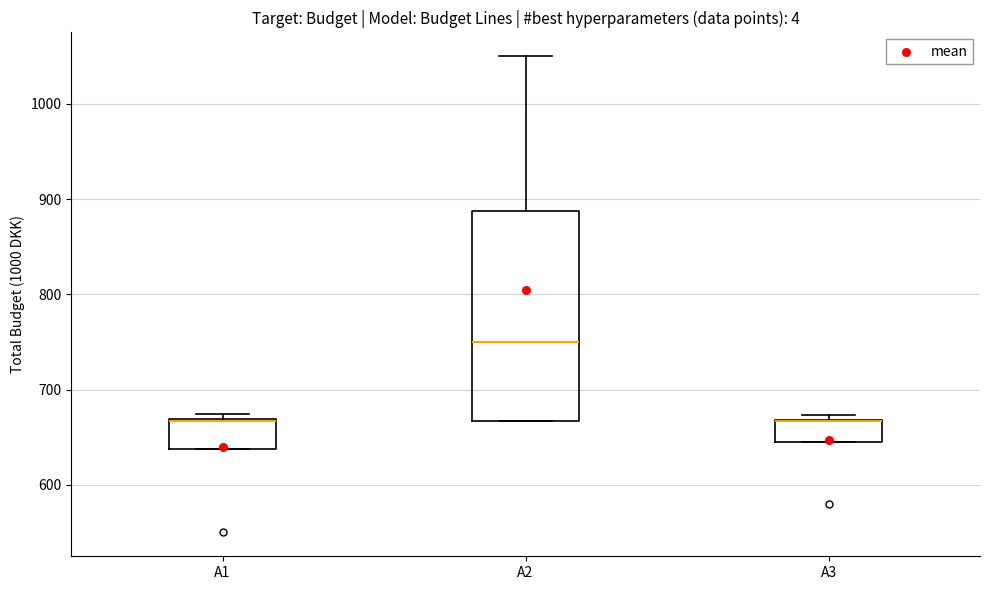

Reading left to right, transcribe this box plot: for each box, give where its median line is, the range the box spans, and where its two whiskers end, as read against the y-axis. The values are not printed on the chart, so give them approximately, as read against the axis.

A1: median 670 (drawn on the box's upper edge), box 640 to 670, whiskers 640 to 670 (just above the box's upper edge)
A2: median 750, box 670 to 890, whiskers 670 to 1050
A3: median 670 (drawn on the box's upper edge), box 650 to 670, whiskers 650 to 670 (just above the box's upper edge)